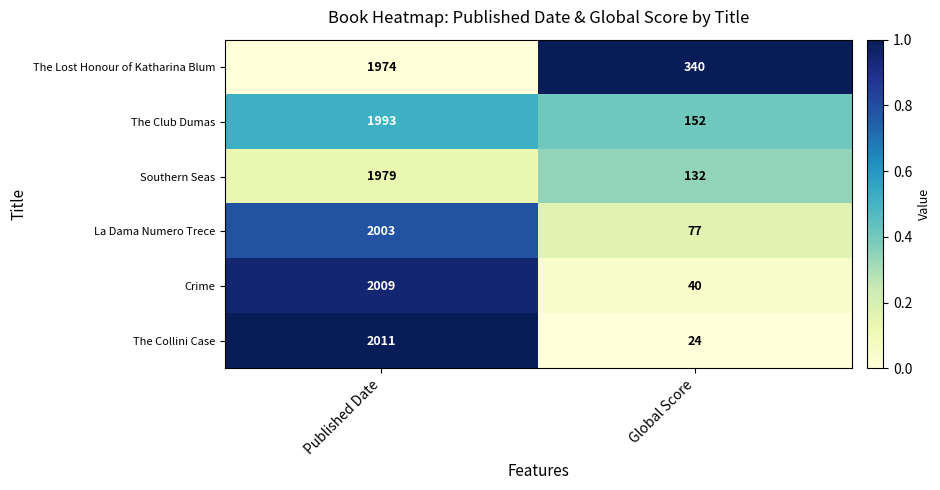

What is the difference between the maximum and minimum values in the La Dama Numero Trece series?

1926